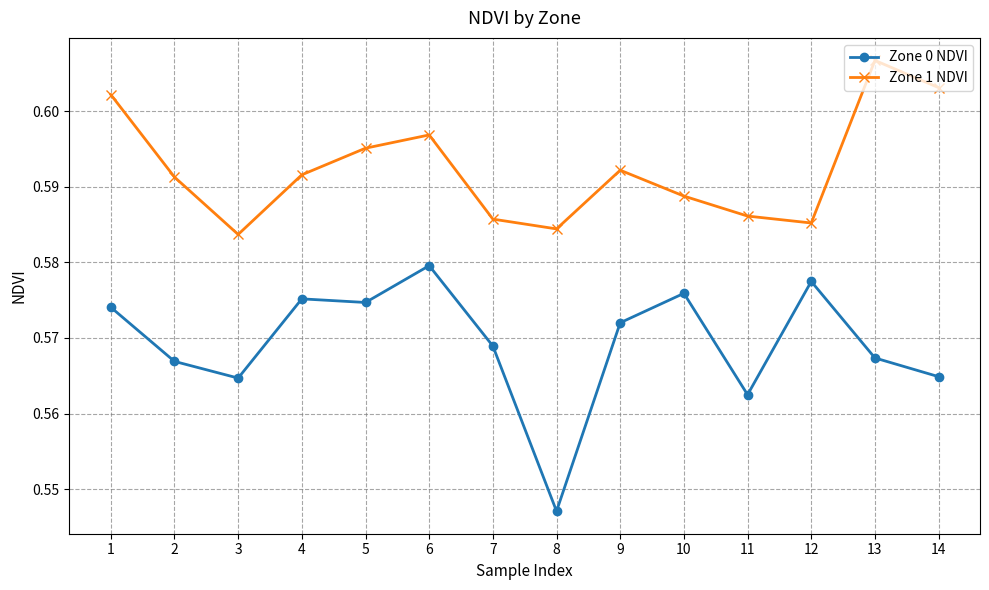

True or false: Zone 1 NDVI has a value of 0.3 at 12.

False